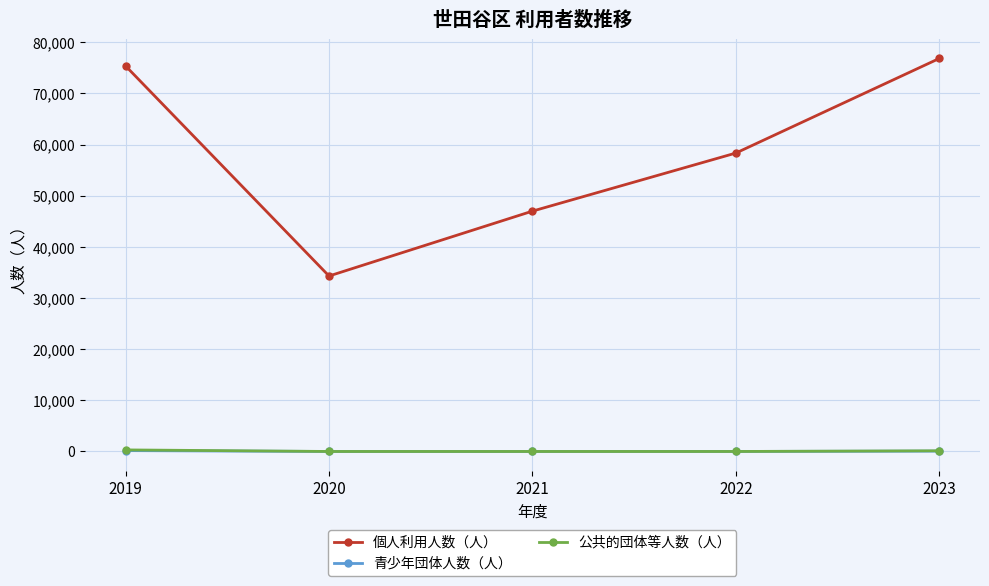

How many distinct data groups are displayed?

3